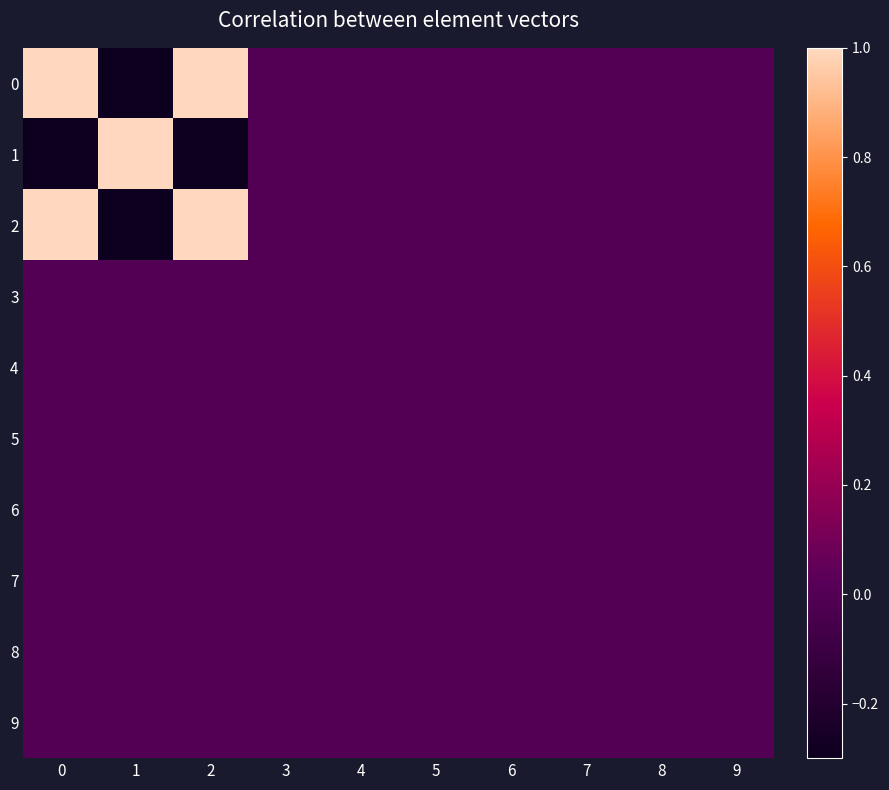

Which category has the lowest value across all series?

1